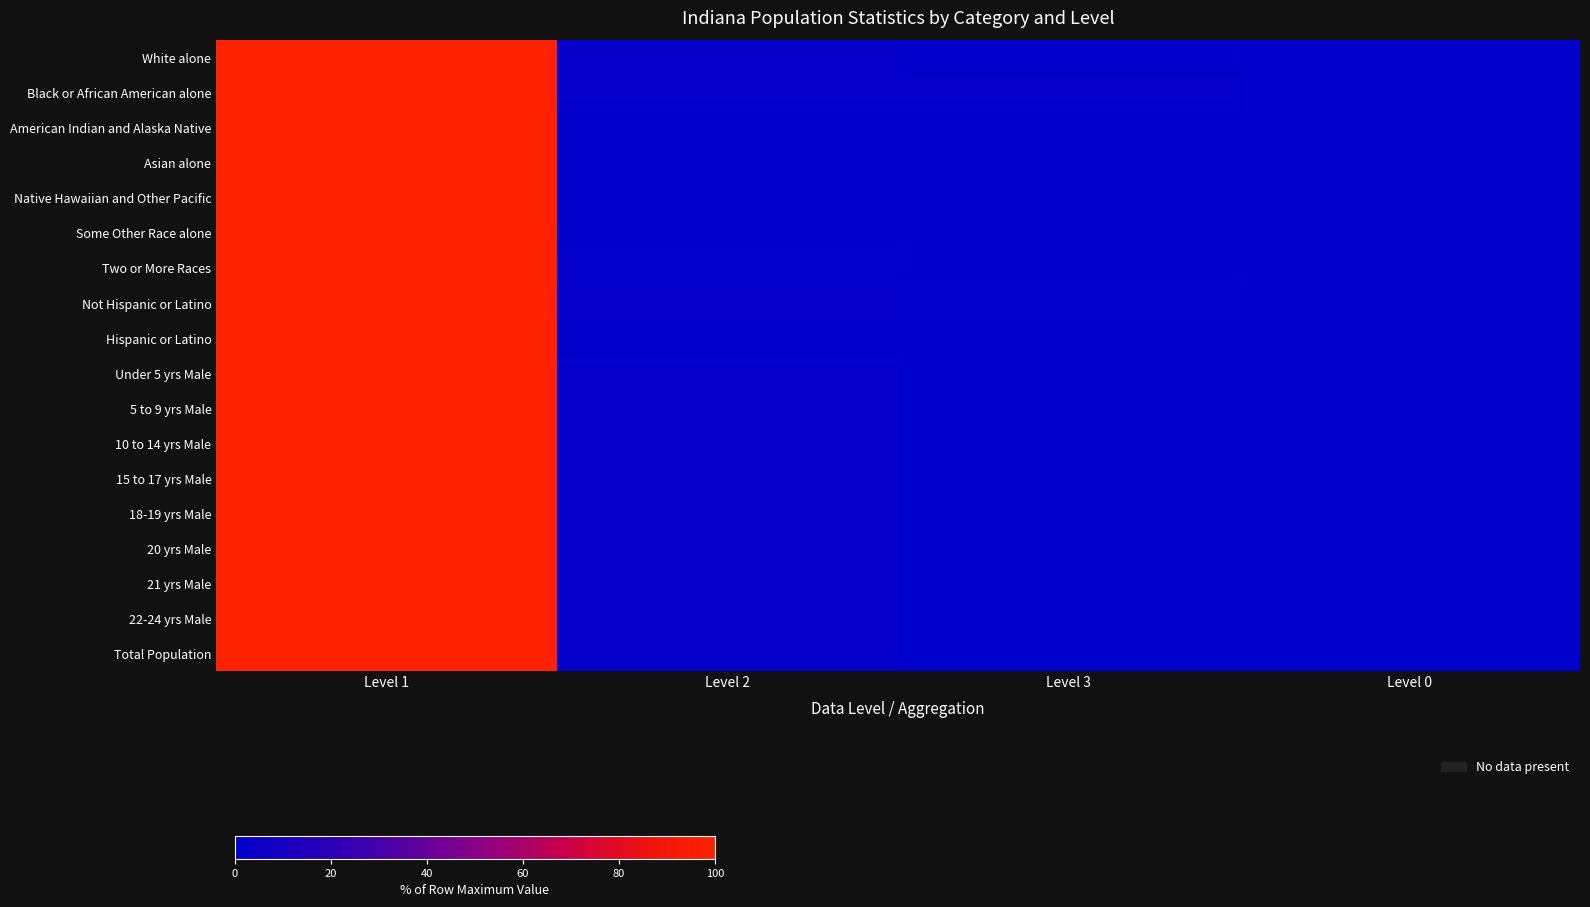

Count the number of data series in this chart.

18